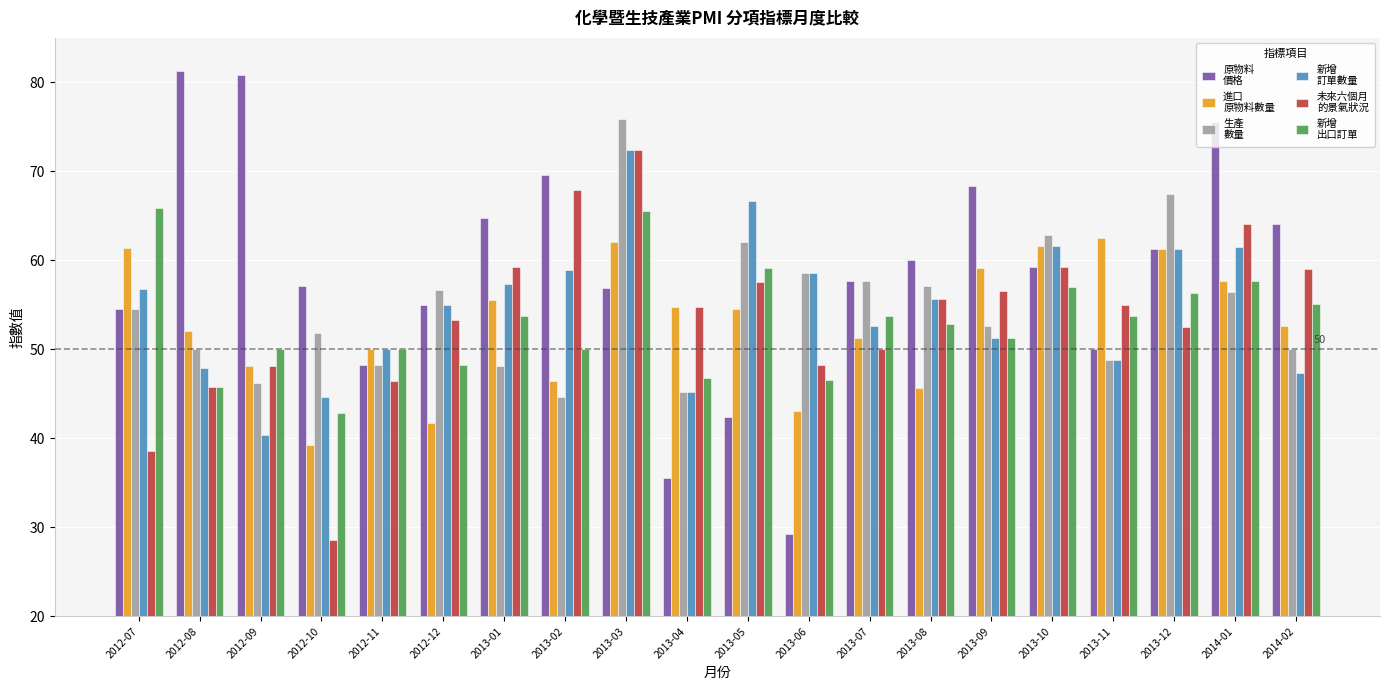

How many categories are shown in the chart?

20